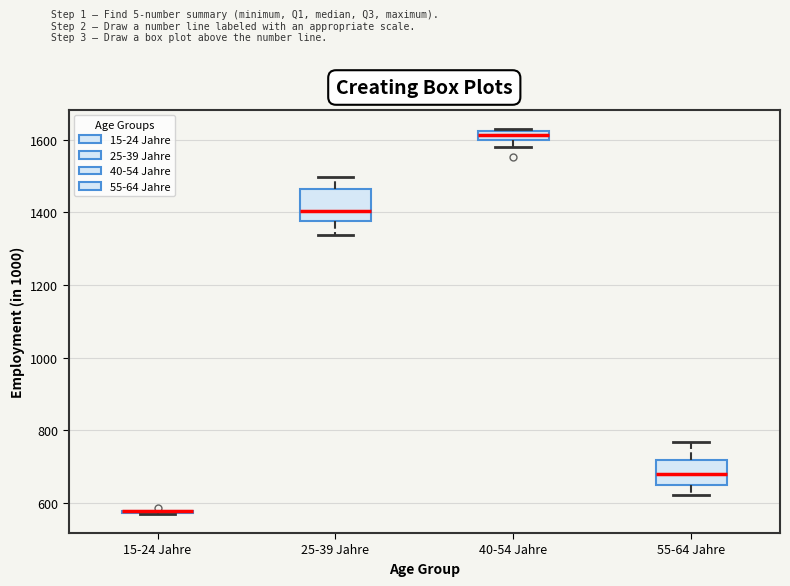

Where is the lower edge of the box for 40-54 Jahre on the y-axis? The values are not printed on the chart, so give them approximately, as read against the axis.

1600